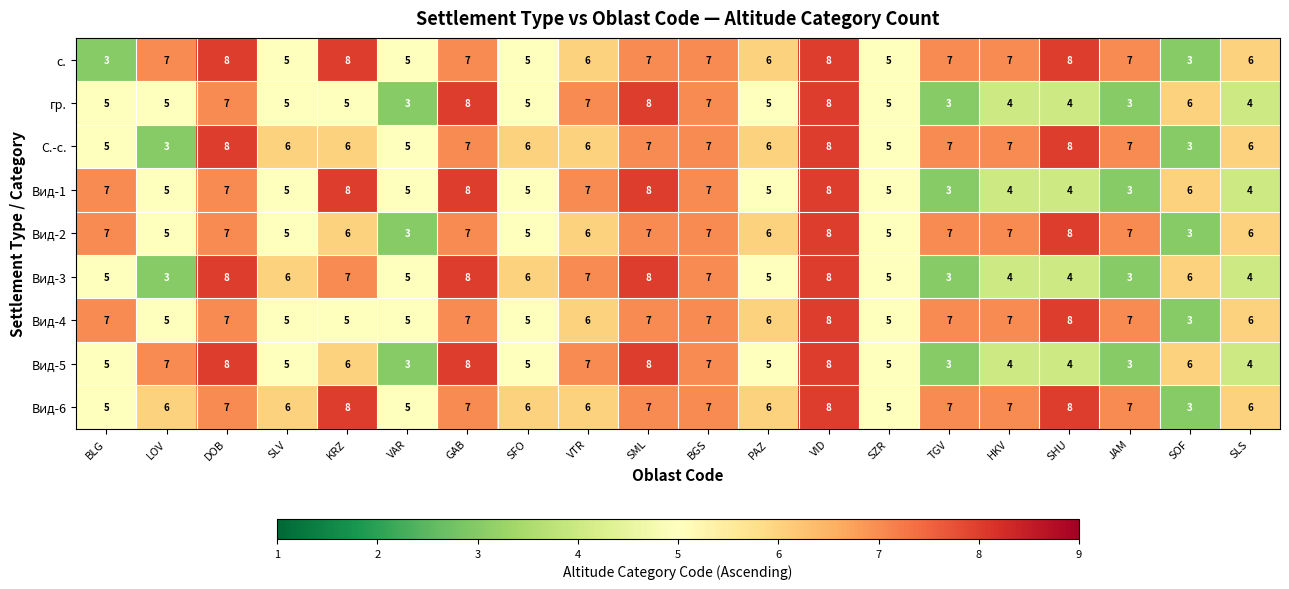

What is the difference between the maximum and second lowest values in the С.-с. series?

5